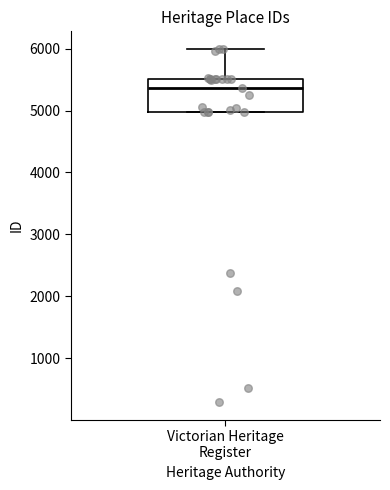

Where is the lower edge of the box for Victorian Heritage Register on the y-axis? The values are not printed on the chart, so give them approximately, as read against the axis.

5000